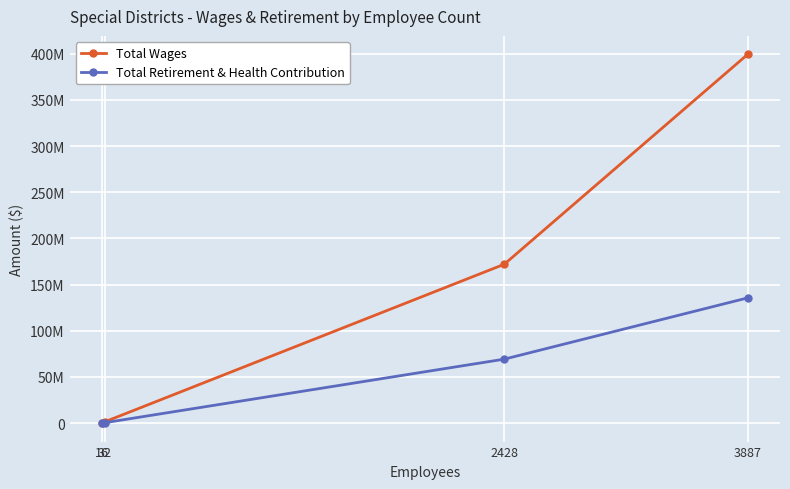

True or false: Total Wages has a value of 238233593 at 2428.

False